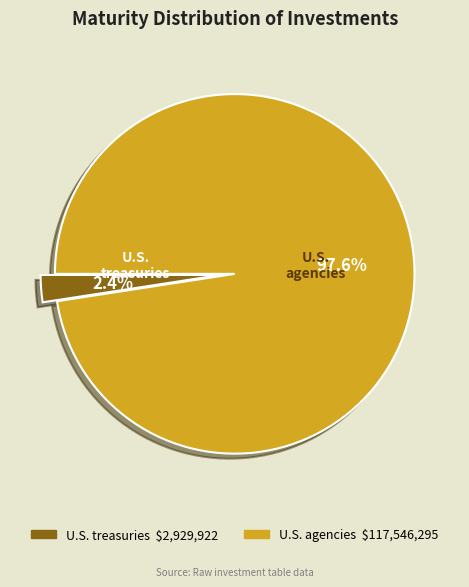

To the nearest percent, what is the average slice percentage?

50%